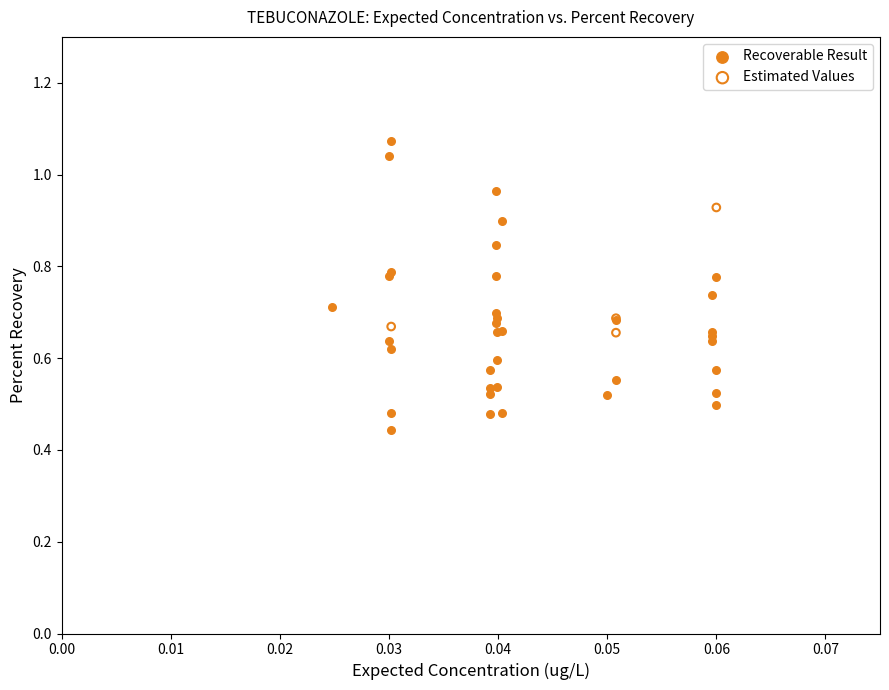

What are all the series names shown in the legend?

Recoverable Result, Estimated Values